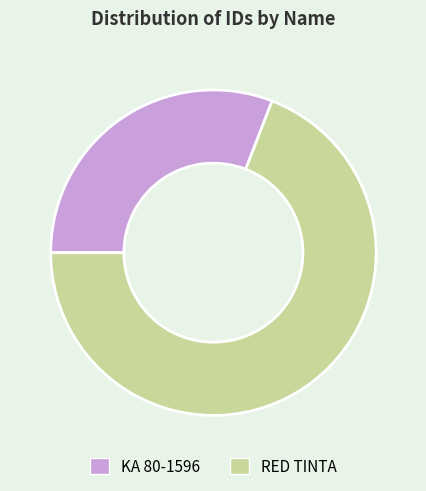

Do RED TINTA and KA 80-1596 together represent more than half of the pie?

Yes